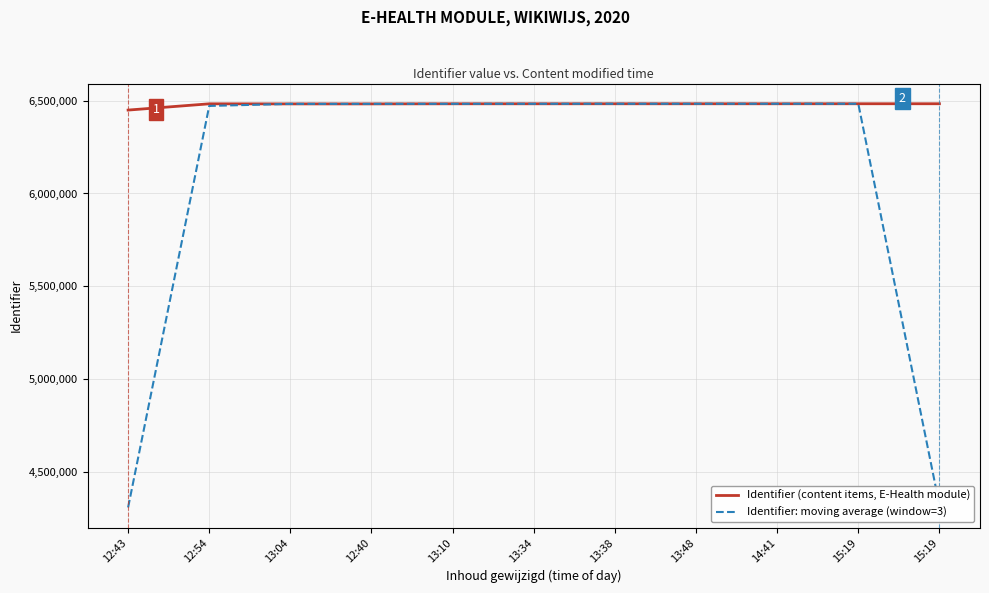

How many lines are shown in the chart?

2